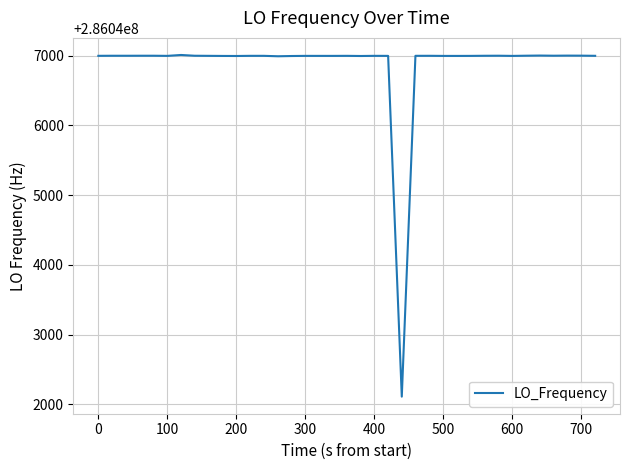

What is the minimum value shown in the chart?

286042108.4